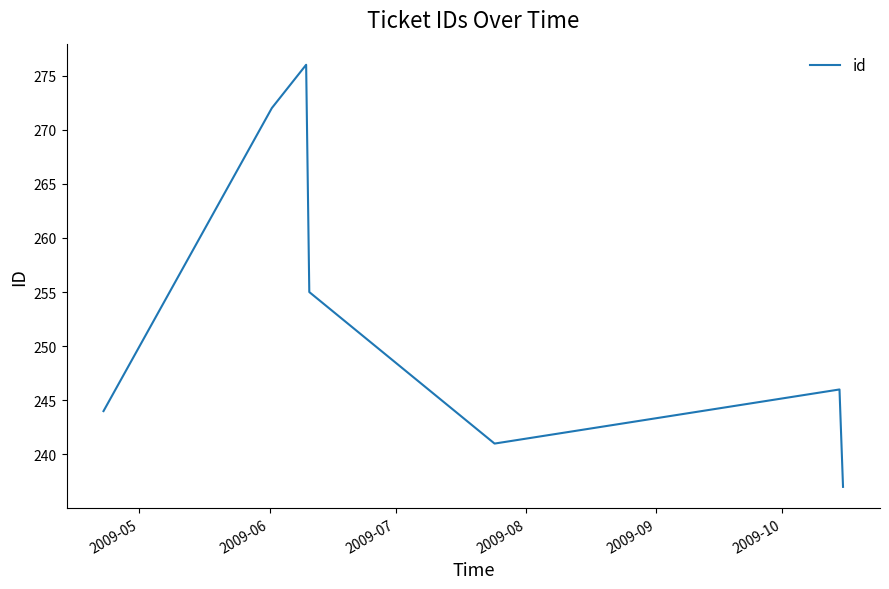

What is the sum of all values?

1771